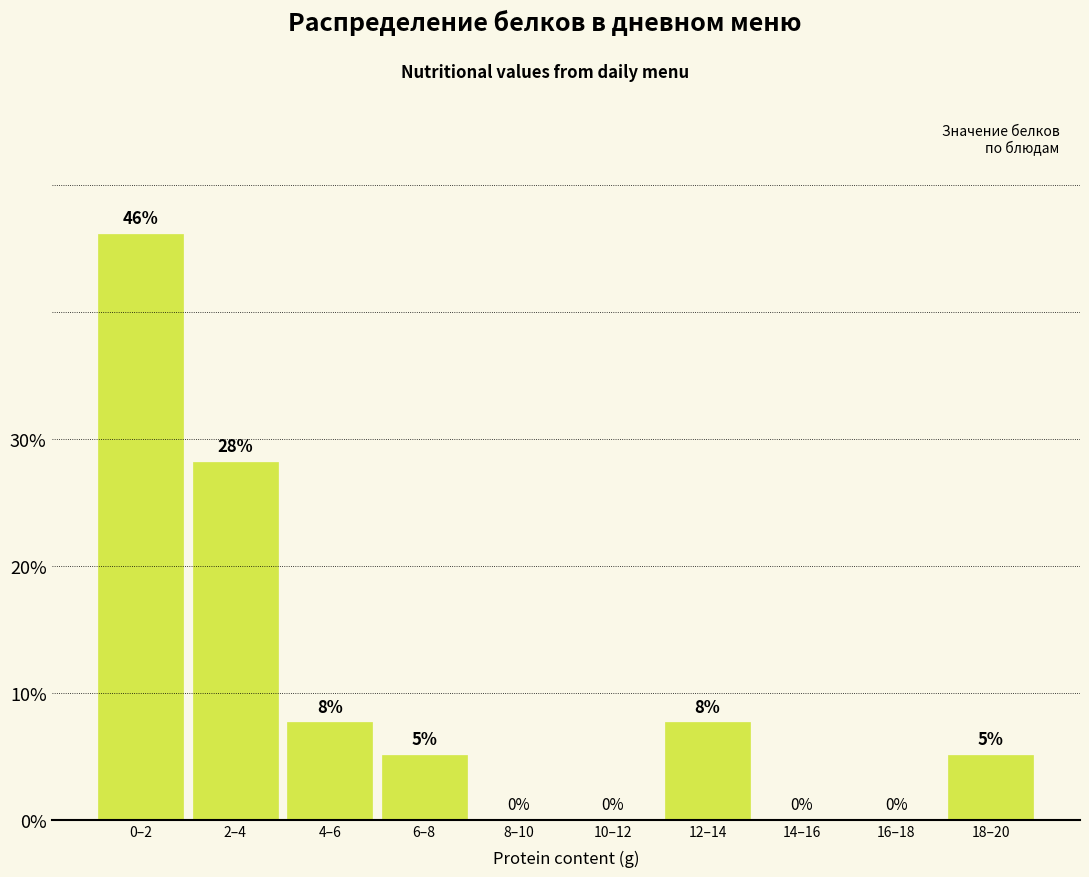

What is the sum of all values?

100.0